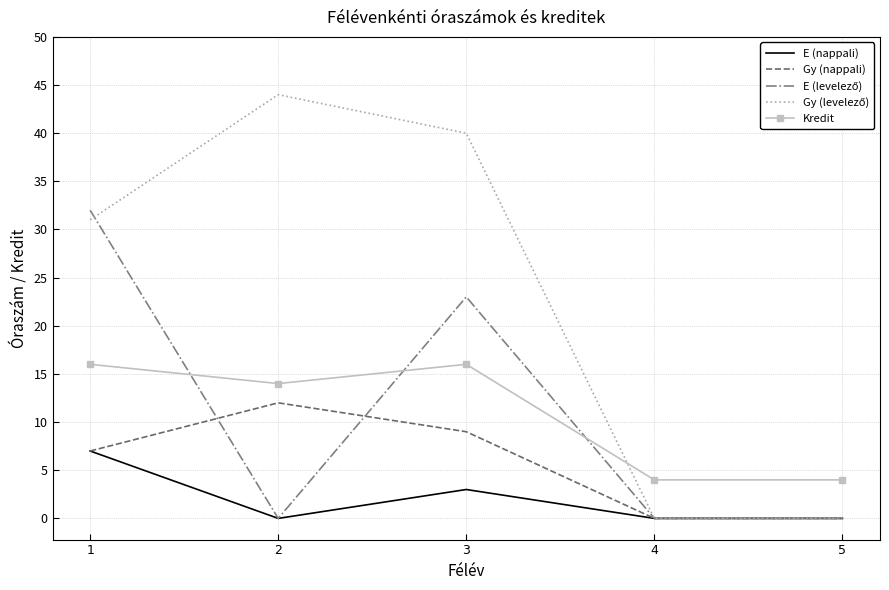

The Gy (nappali) series shows 19 at 2. True or false?

False